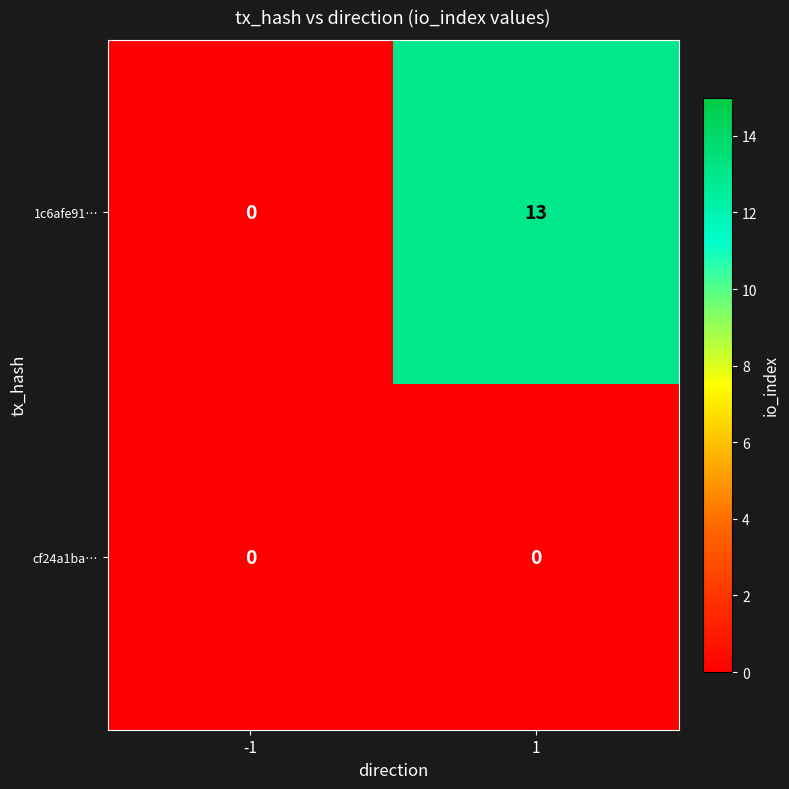

Reading left to right, transcribe all the data shown in this chart.

1c6afe91…: -1=0	1=13
cf24a1ba…: -1=0	1=0